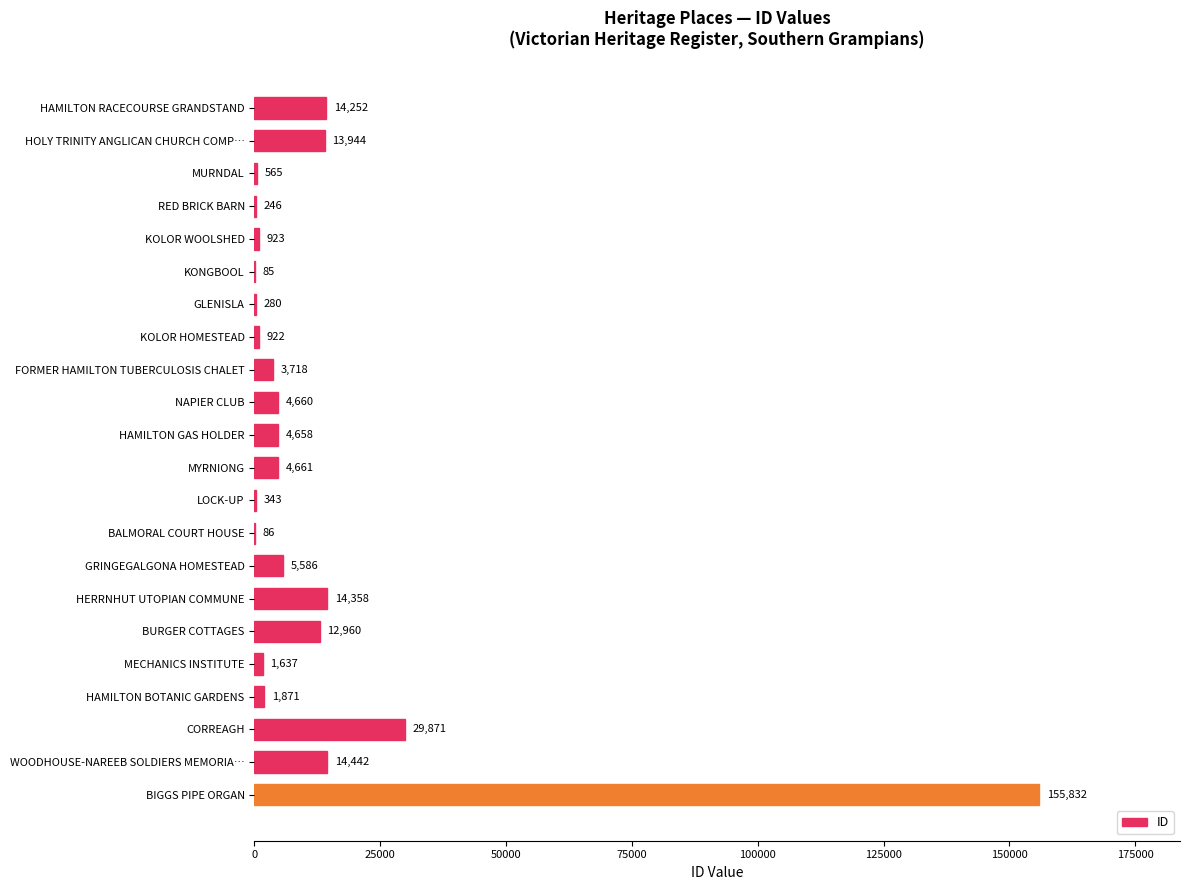

Is it true that the value at CORREAGH is 29871?

True